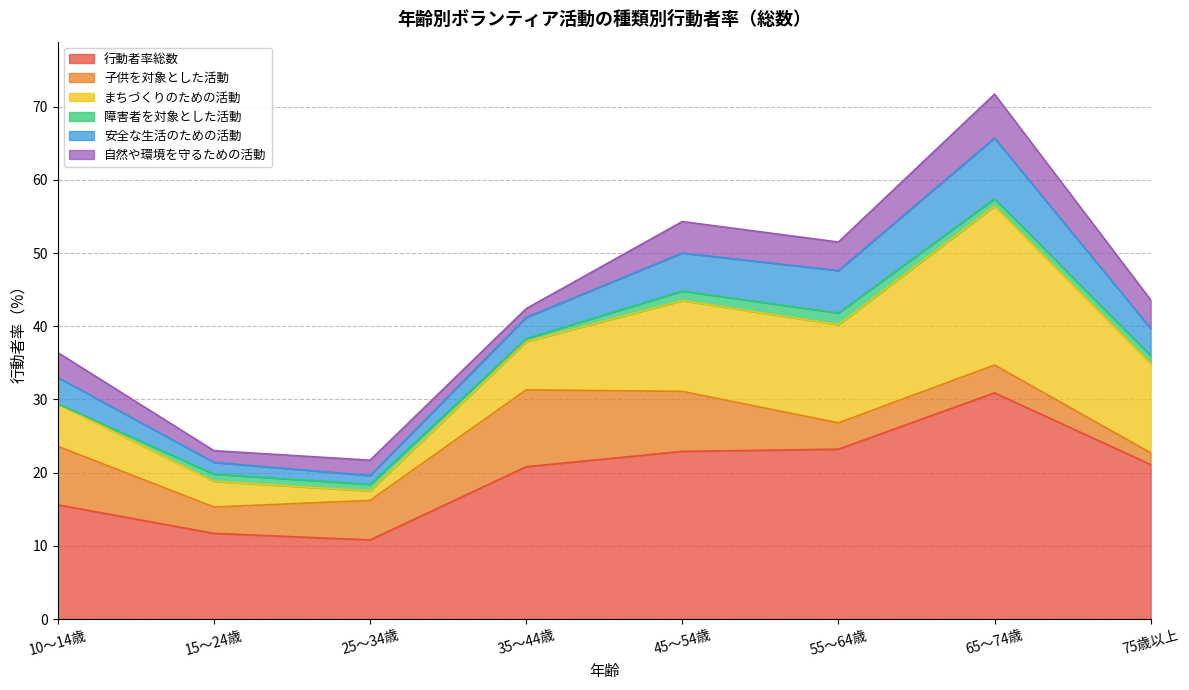

Rank the categories by 行動者率総数 value from highest to lowest.

65～74歳, 55～64歳, 45～54歳, 75歳以上, 35～44歳, 10～14歳, 15～24歳, 25～34歳